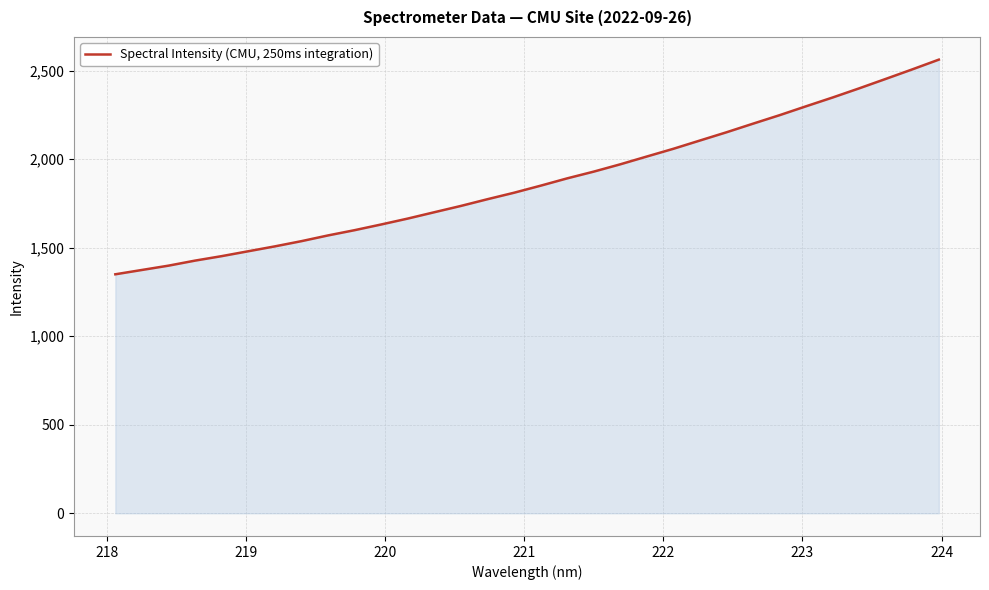

Reading left to right, extract all data points from this chart.

1349.5	1373.9	1398.3	1426.8	1452.0	1479.6	1507.1	1536.6	1568.9	1598.6	1630.8	1664.1	1700.0	1735.5	1773.5	1810.0	1849.8	1891.1	1929.2	1970.5	2014.6	2058.2	2104.9	2151.4	2200.0	2247.9	2298.3	2347.9	2399.5	2452.7	2506.5	2561.5